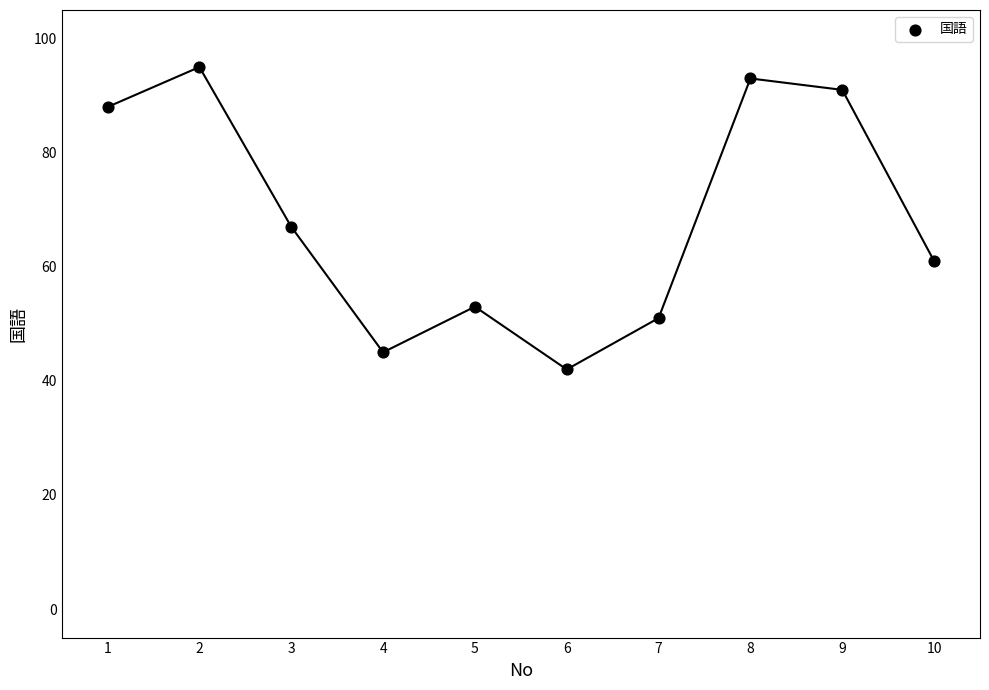

What is the range of Y values (max minus min)?

53